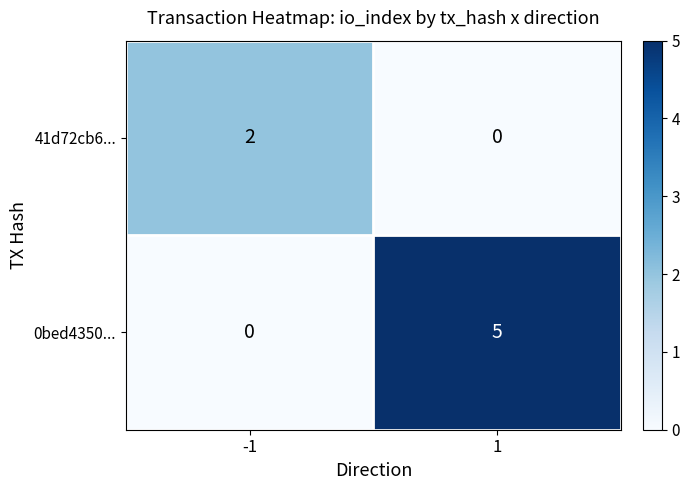

At which category is the sum across all series the highest?

1